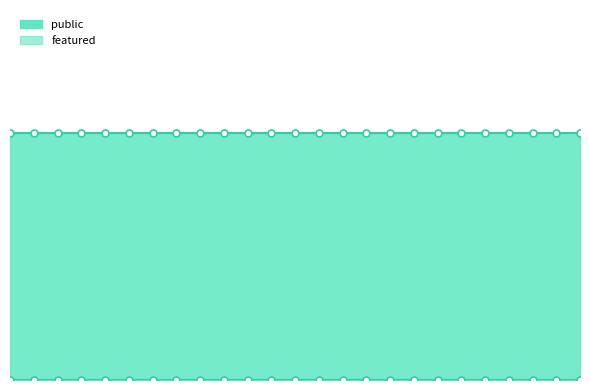

What is the value of the public point at the 6th from the left?

1